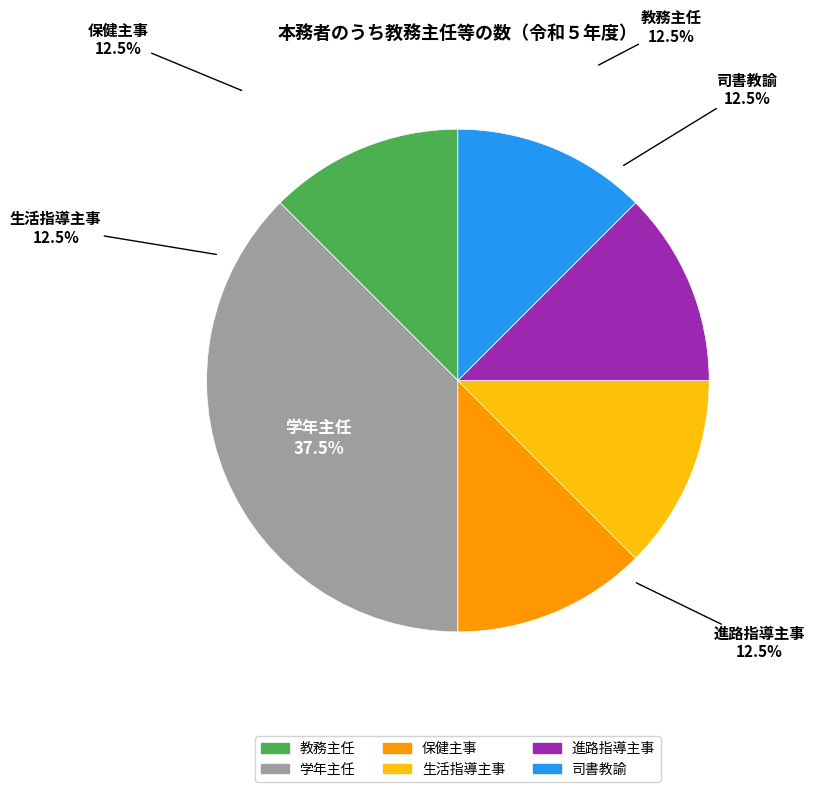

What is the total percentage of 学年主任 and 進路指導主事?

50.0%